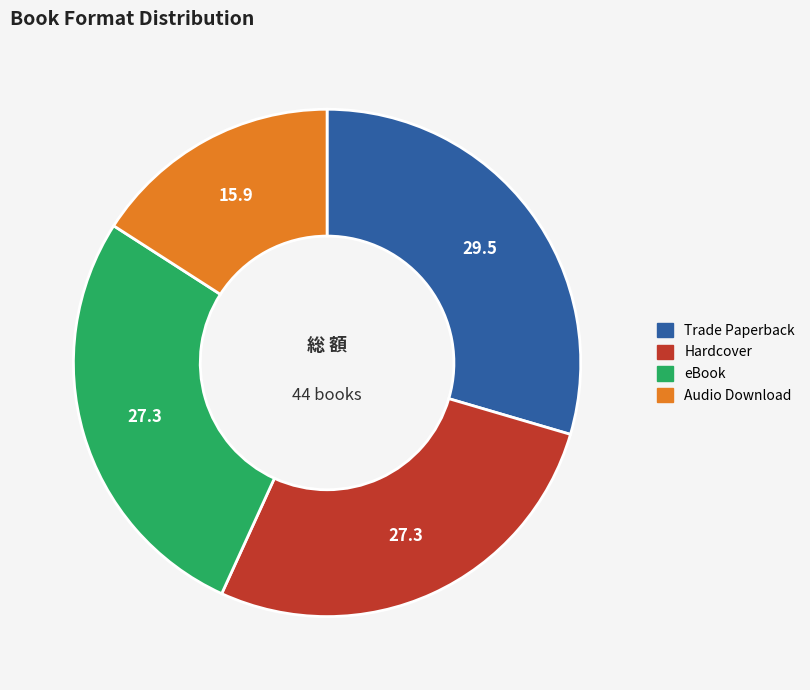

Does any single category account for the majority?

No